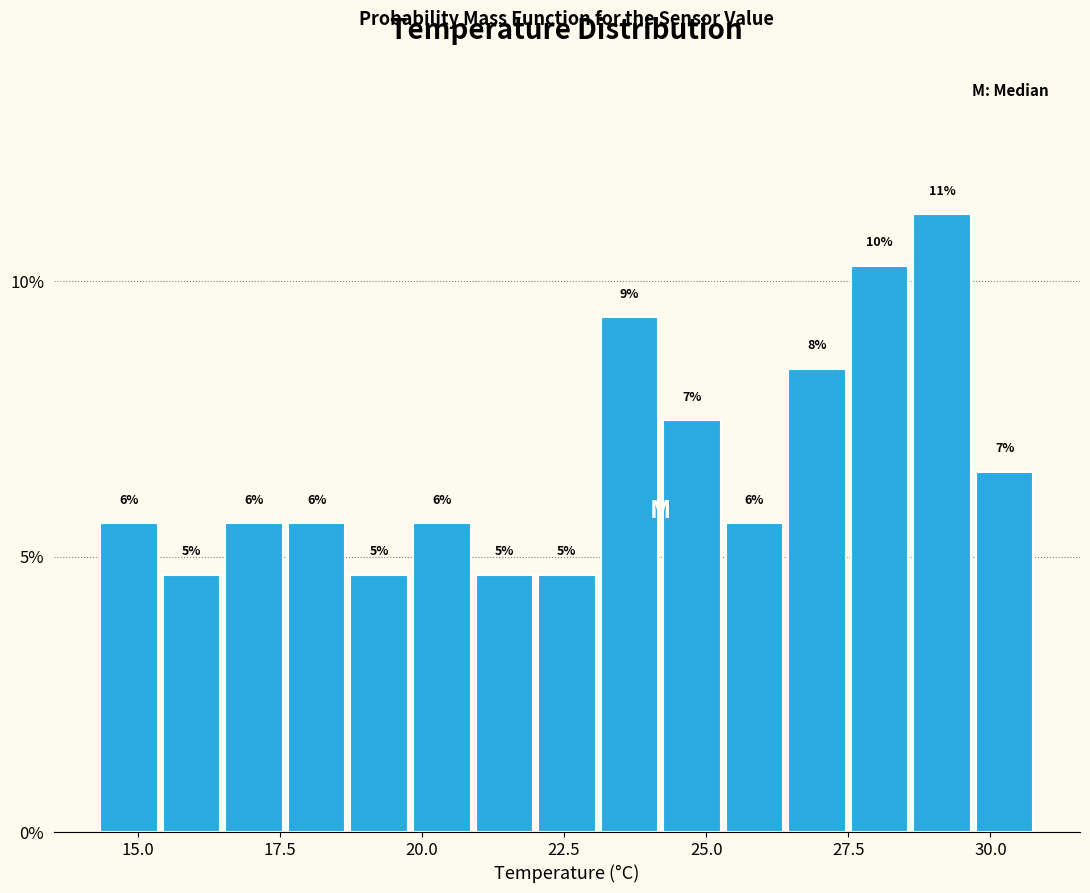

Around what value on the x-axis is the tallest bar? Give the approximate position of its centre, as read against the axis.

29.0